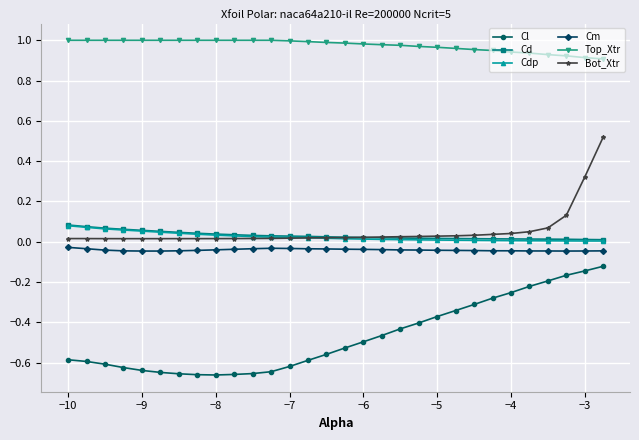

What is the sum of all Bot_Xtr values?

1.6